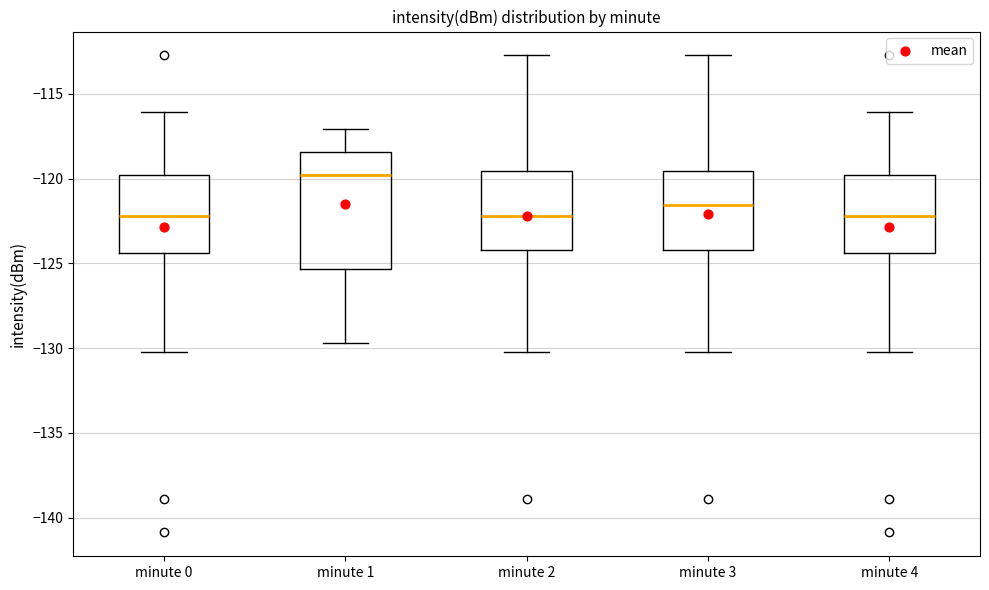

Reading left to right, read every box against the y-axis: the position of its median line, the range the box covers, and the ends of its whiskers. The values are not printed on the chart, so give them approximately, as read against the axis.

minute 0: median -122.0, box -124.5 to -120.0, whiskers -130.0 to -116.0
minute 1: median -120.0, box -125.5 to -118.5, whiskers -129.5 to -117.0
minute 2: median -122.0, box -124.0 to -119.5, whiskers -130.0 to -112.5
minute 3: median -121.5, box -124.0 to -119.5, whiskers -130.0 to -112.5
minute 4: median -122.0, box -124.5 to -120.0, whiskers -130.0 to -116.0